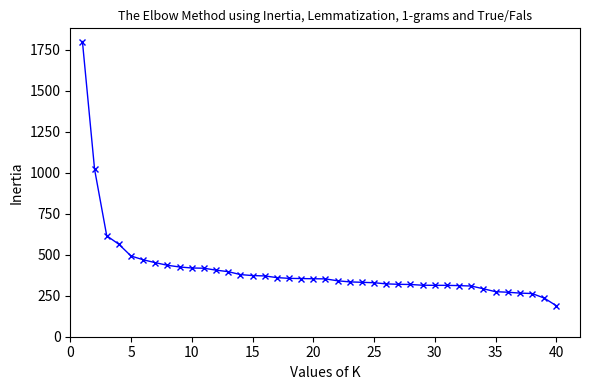

What is the minimum value shown in the chart?

189.0